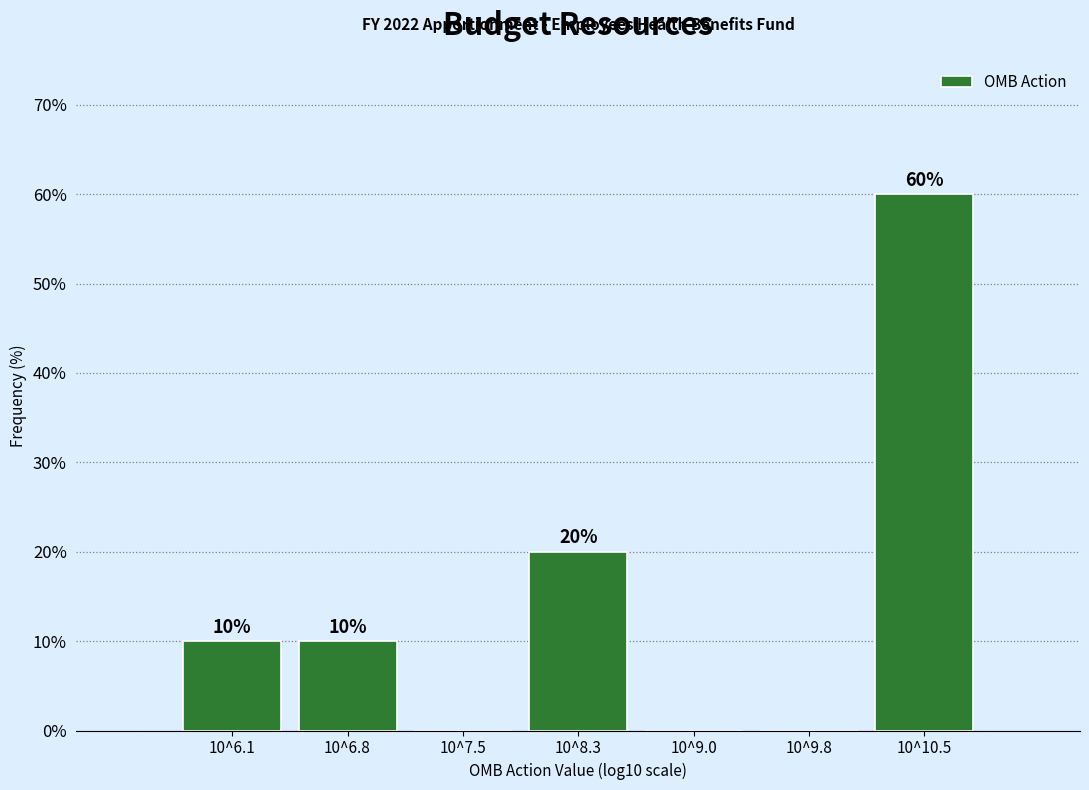

Reading left to right, what are all the values shown in this chart?

10^6.1=10	10^6.8=10	10^7.5=0	10^8.3=20	10^9.0=0	10^9.8=0	10^10.5=60